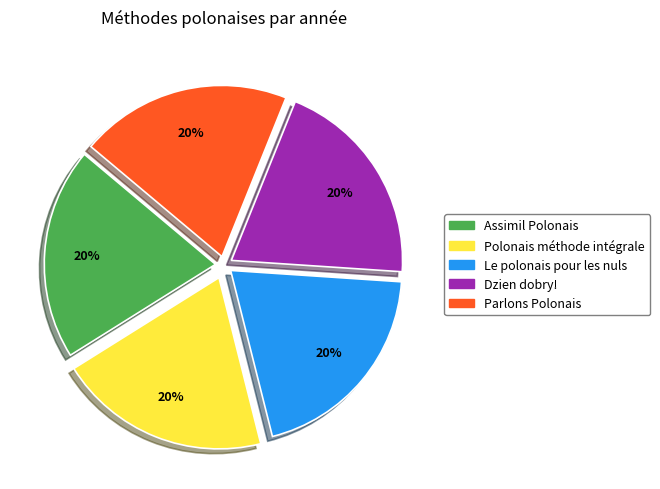

Is it true that Le polonais pour les nuls is 13% of the pie?

False